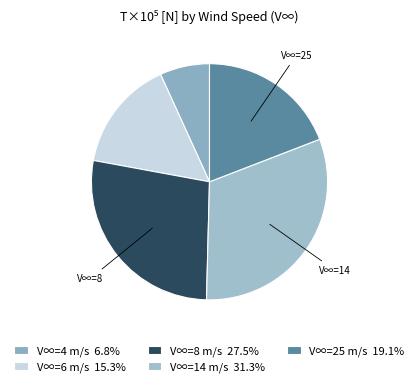

Count the number of slices in the pie.

5